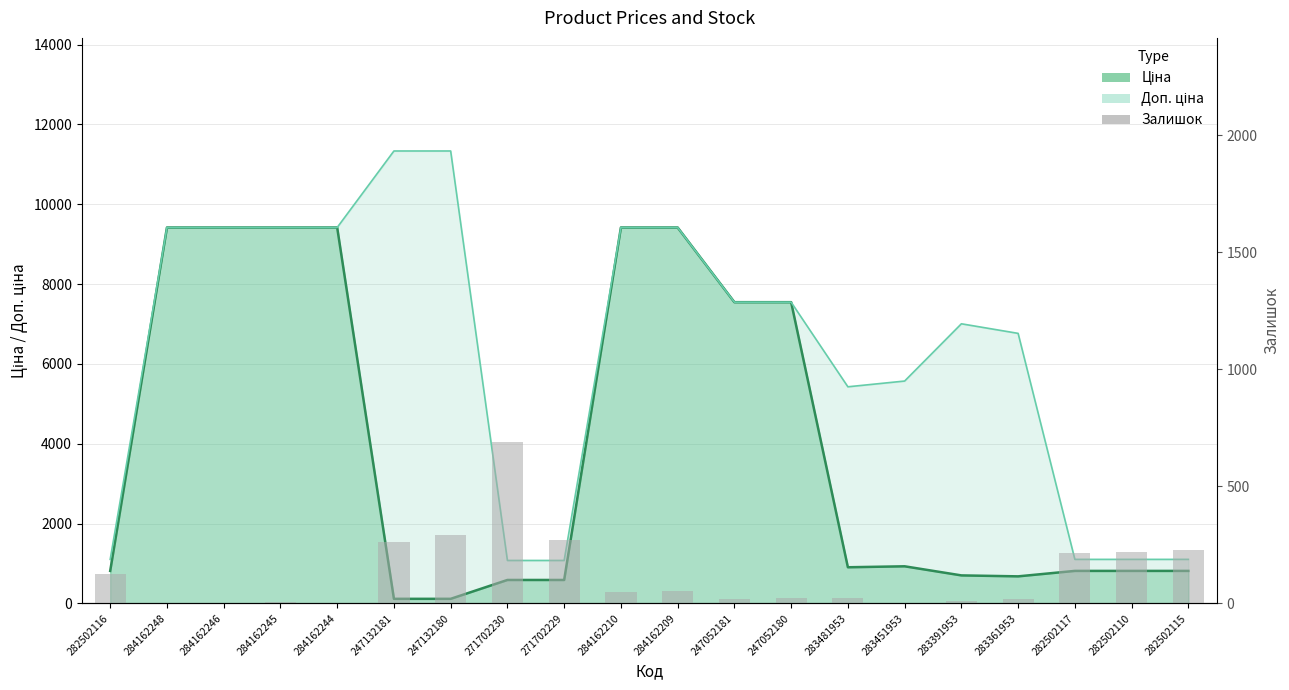

What is the difference between the maximum and second lowest values?

690